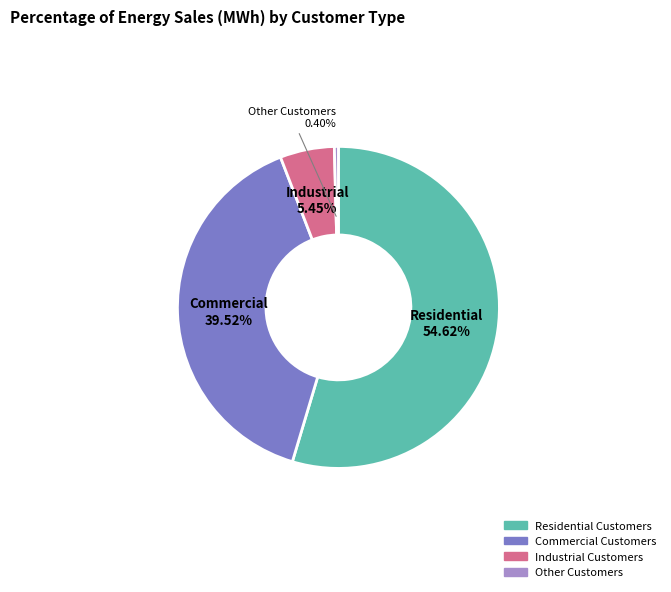

Which has a higher value, Industrial Customers or Residential Customers?

Residential Customers